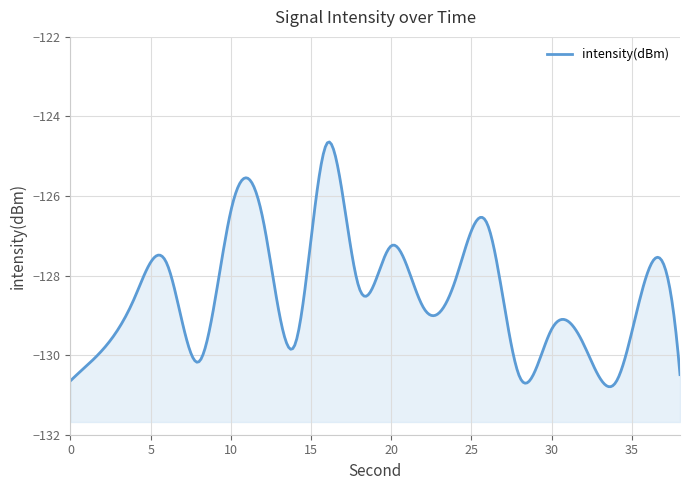

Which label corresponds to the smallest value in the chart?

34